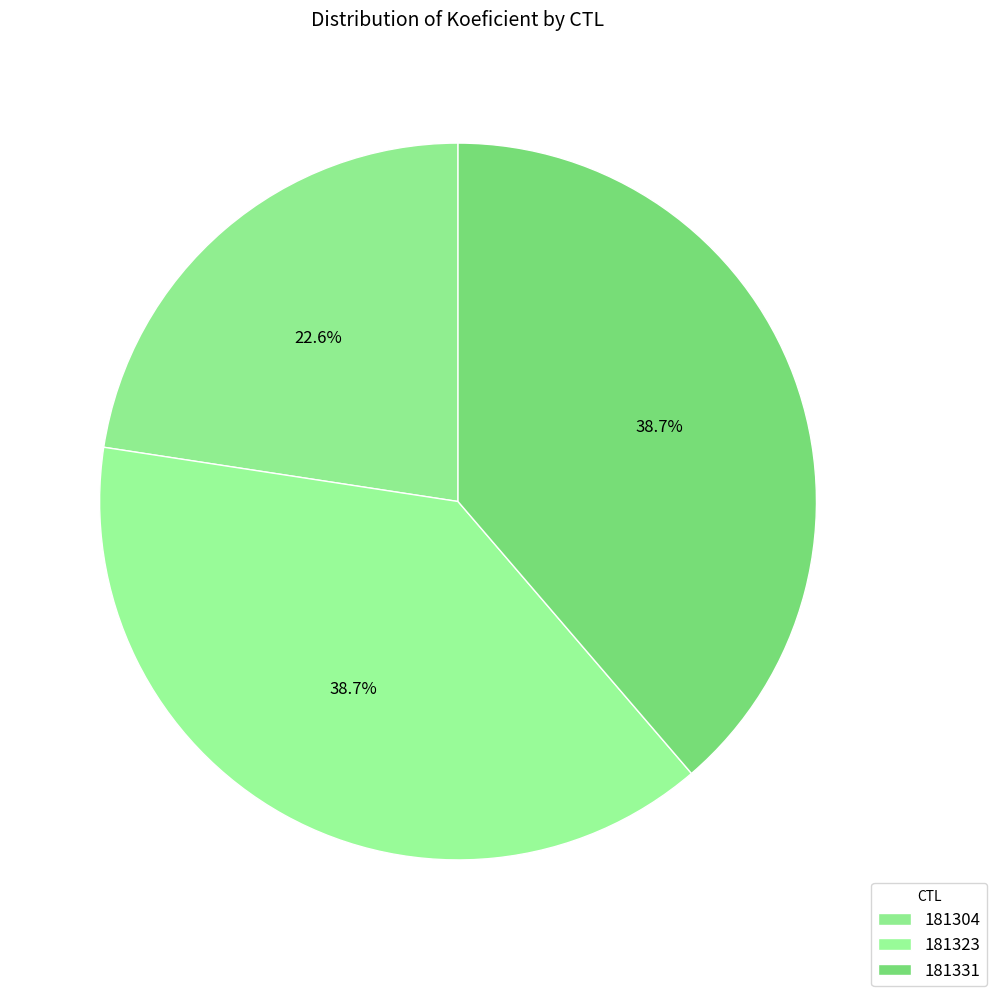

Between 181304 and 181323, which is larger?

181323